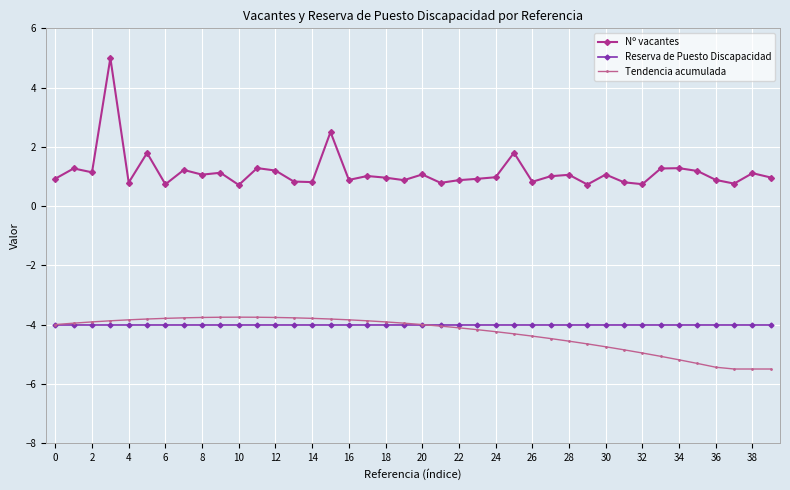

What is the lowest value of the Nº vacantes series?

0.7